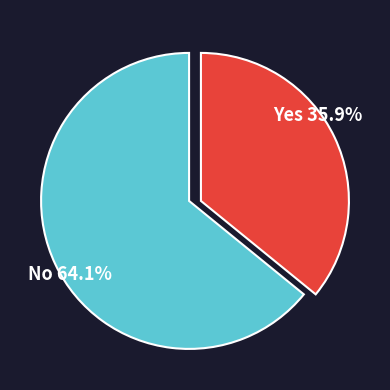

Is there any slice that represents more than half of the pie?

Yes